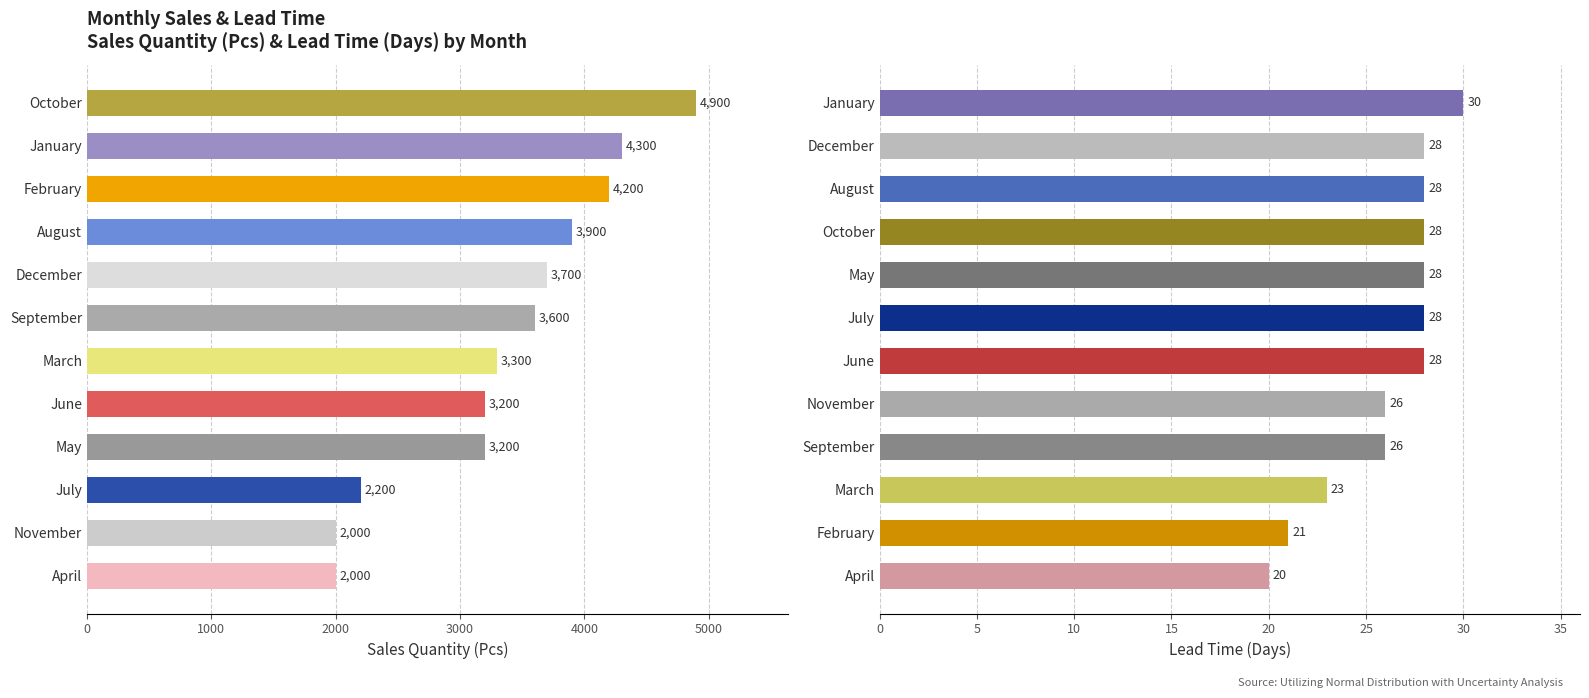

Is it true that Sales Quantity (Pcs) equals 3425 at April?

False